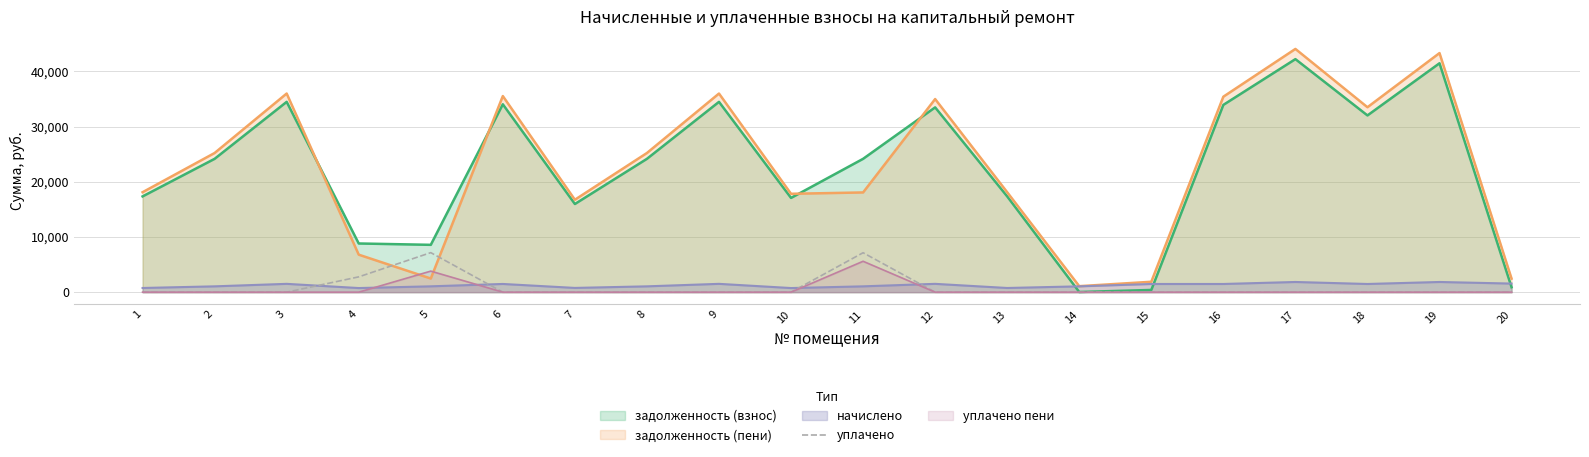

What is the difference between the maximum and second lowest values?

7160.1